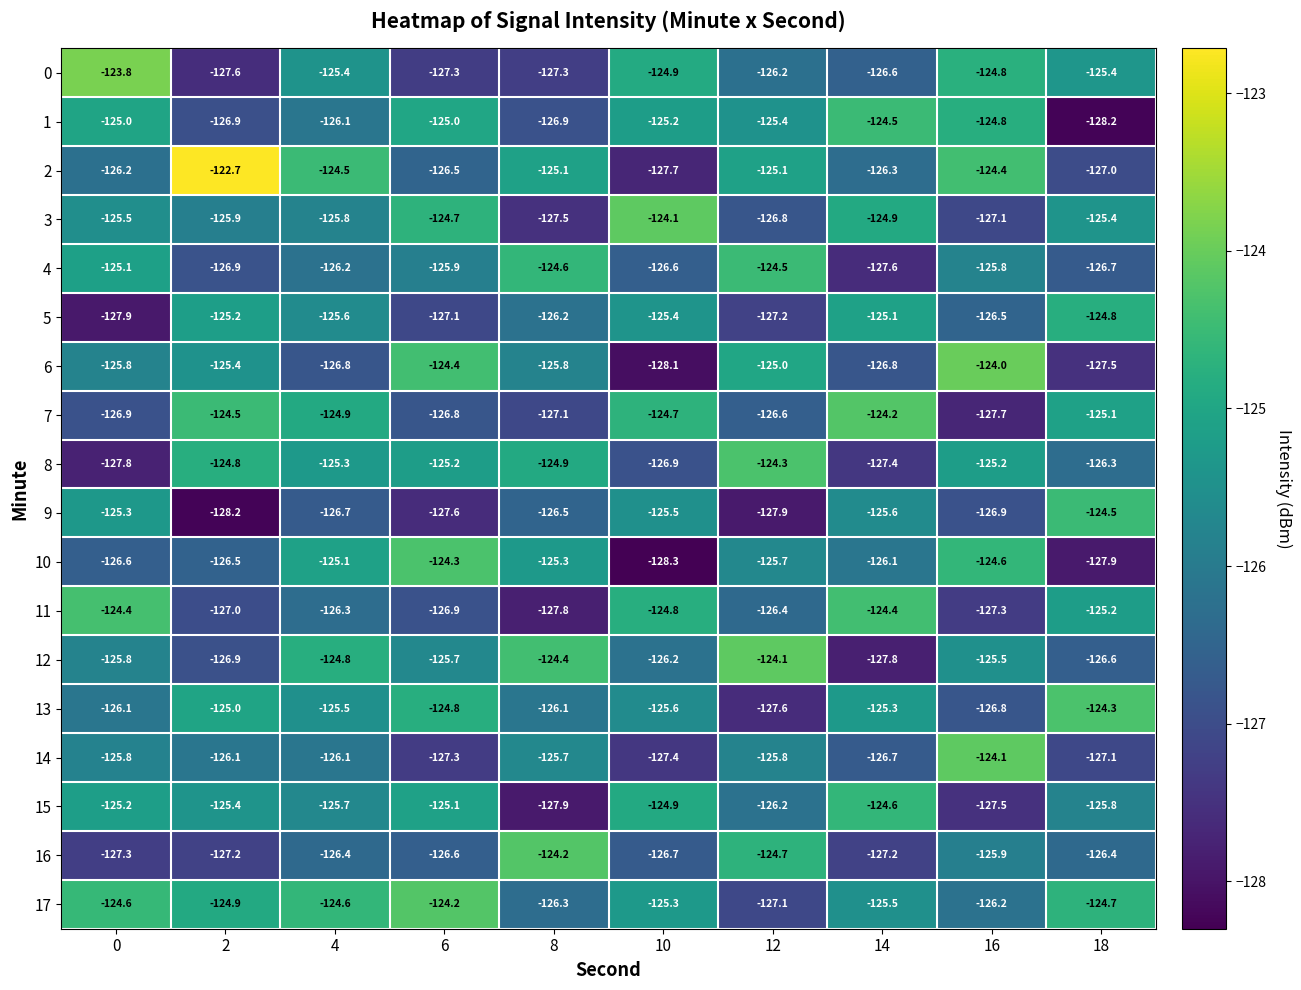

What is the difference between the 8 values at 10 and 14?

0.5